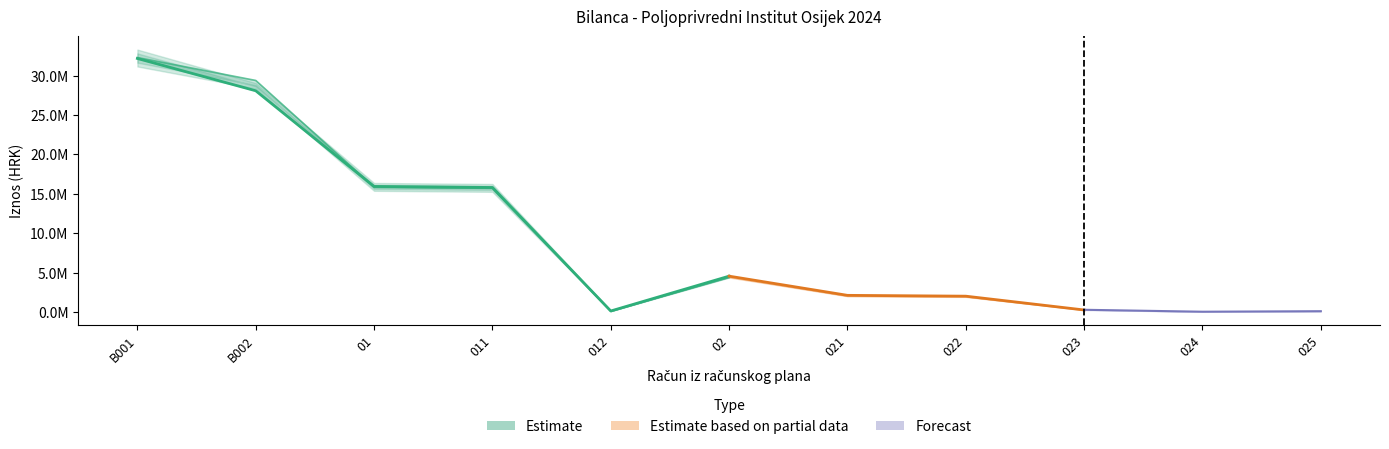

Which category has the lowest value in the Stanje 31. prosinca series?

024